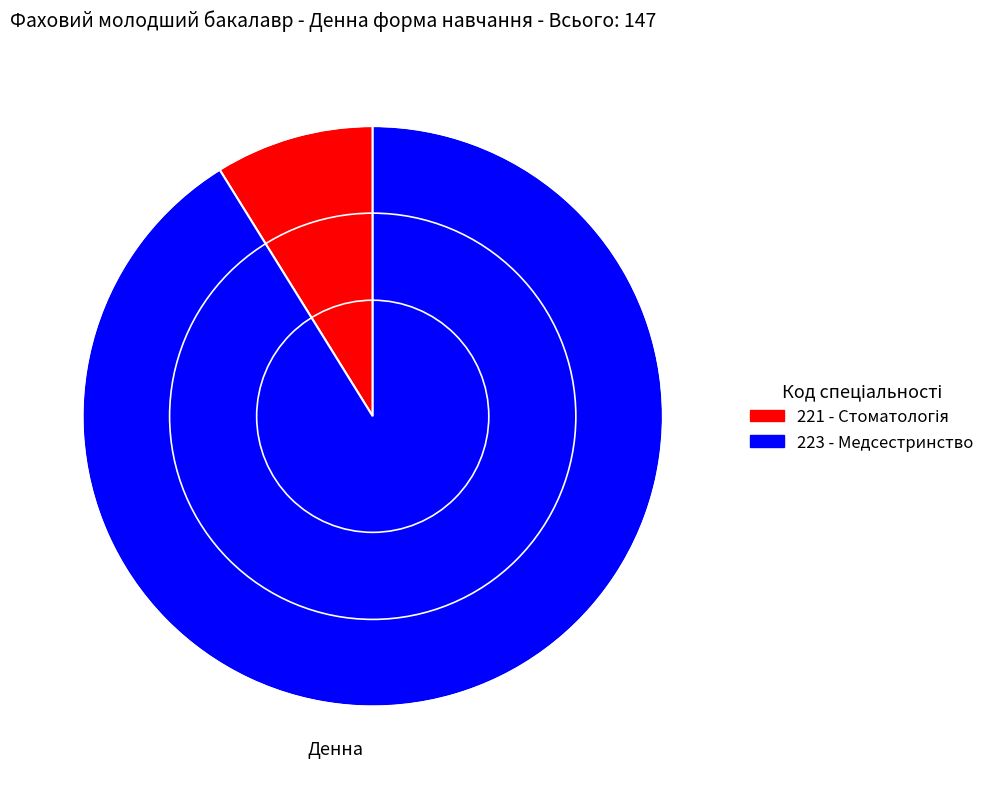

Count the number of slices in the pie.

2